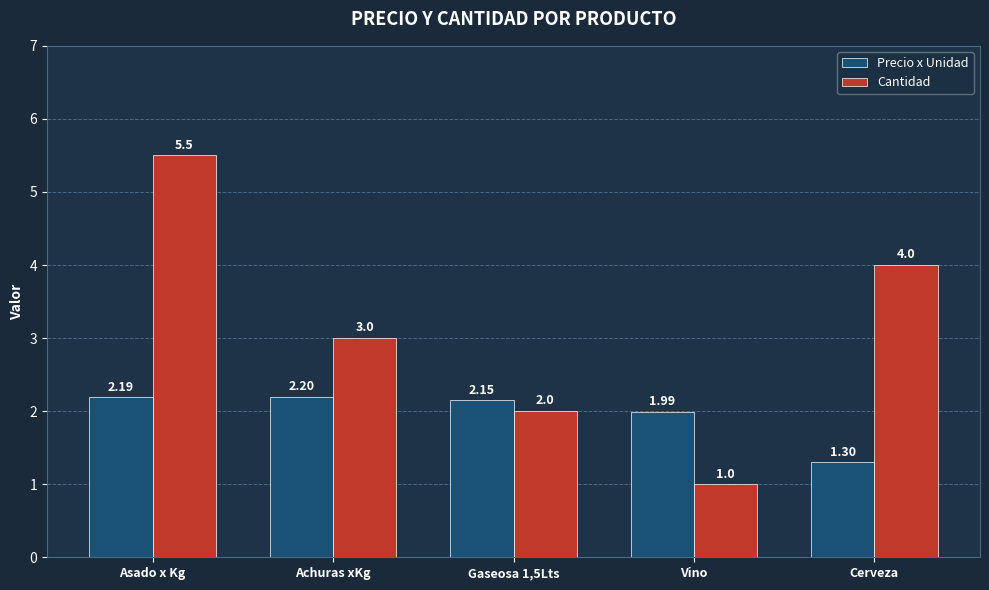

Rank the series by their average value, from highest to lowest.

Cantidad, Precio x Unidad